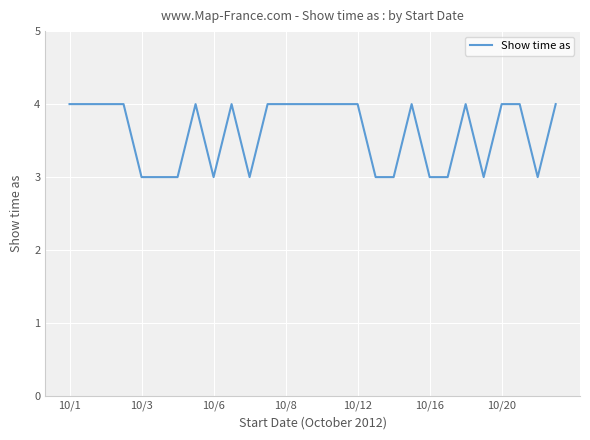

What is the maximum value shown in the chart?

4